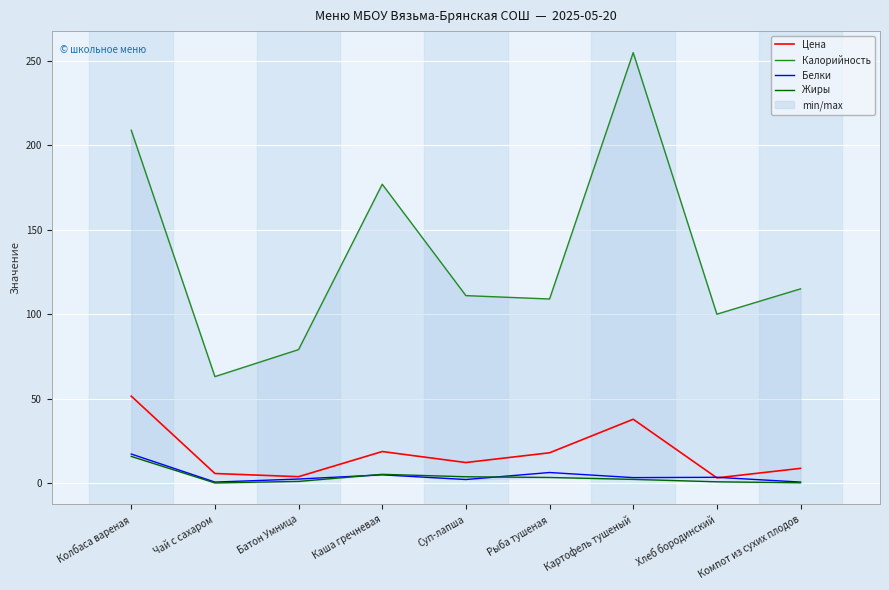

Reading left to right, what are all the values shown in this chart?

Цена: Колбаса вареная=51.4	Чай с сахаром=5.6	Батон Умница=3.7	Каша гречневая=18.6	Суп-лапша=12.1	Рыба тушеная=17.9	Картофель тушеный=37.7	Хлеб бородинский=3.0	Компот из сухих плодов=8.6
Калорийность: Колбаса вареная=209.0	Чай с сахаром=63.0	Батон Умница=79.0	Каша гречневая=177.0	Суп-лапша=111.0	Рыба тушеная=109.0	Картофель тушеный=255.0	Хлеб бородинский=100.0	Компот из сухих плодов=115.0
Белки: Колбаса вареная=17.1	Чай с сахаром=0.5	Батон Умница=2.3	Каша гречневая=4.8	Суп-лапша=2.0	Рыба тушеная=6.2	Картофель тушеный=3.1	Хлеб бородинский=3.3	Компот из сухих плодов=0.5
Жиры: Колбаса вареная=15.7	Чай с сахаром=0.0	Батон Умница=0.9	Каша гречневая=5.1	Суп-лапша=3.6	Рыба тушеная=3.2	Картофель тушеный=2.1	Хлеб бородинский=0.7	Компот из сухих плодов=0.1